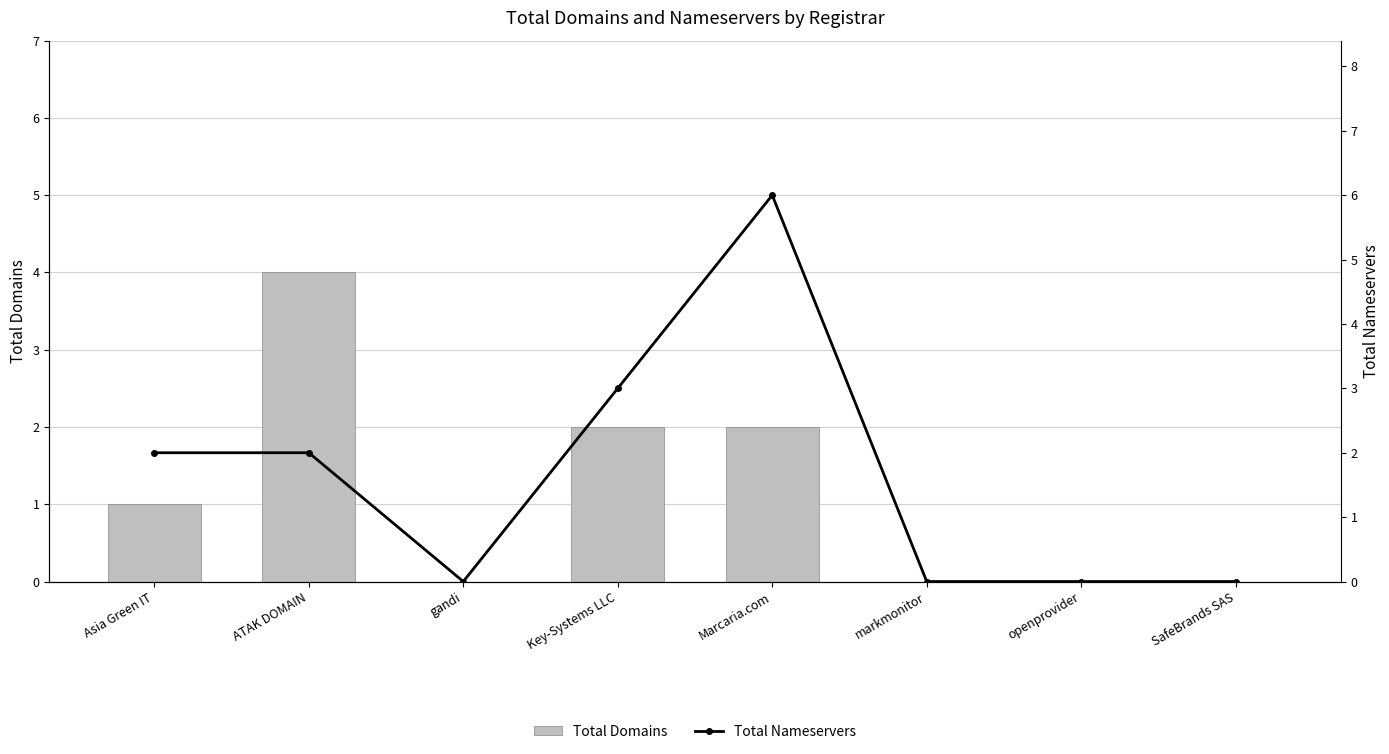

Which series changed the most between ATAK DOMAIN and Key-Systems LLC?

Total Domains